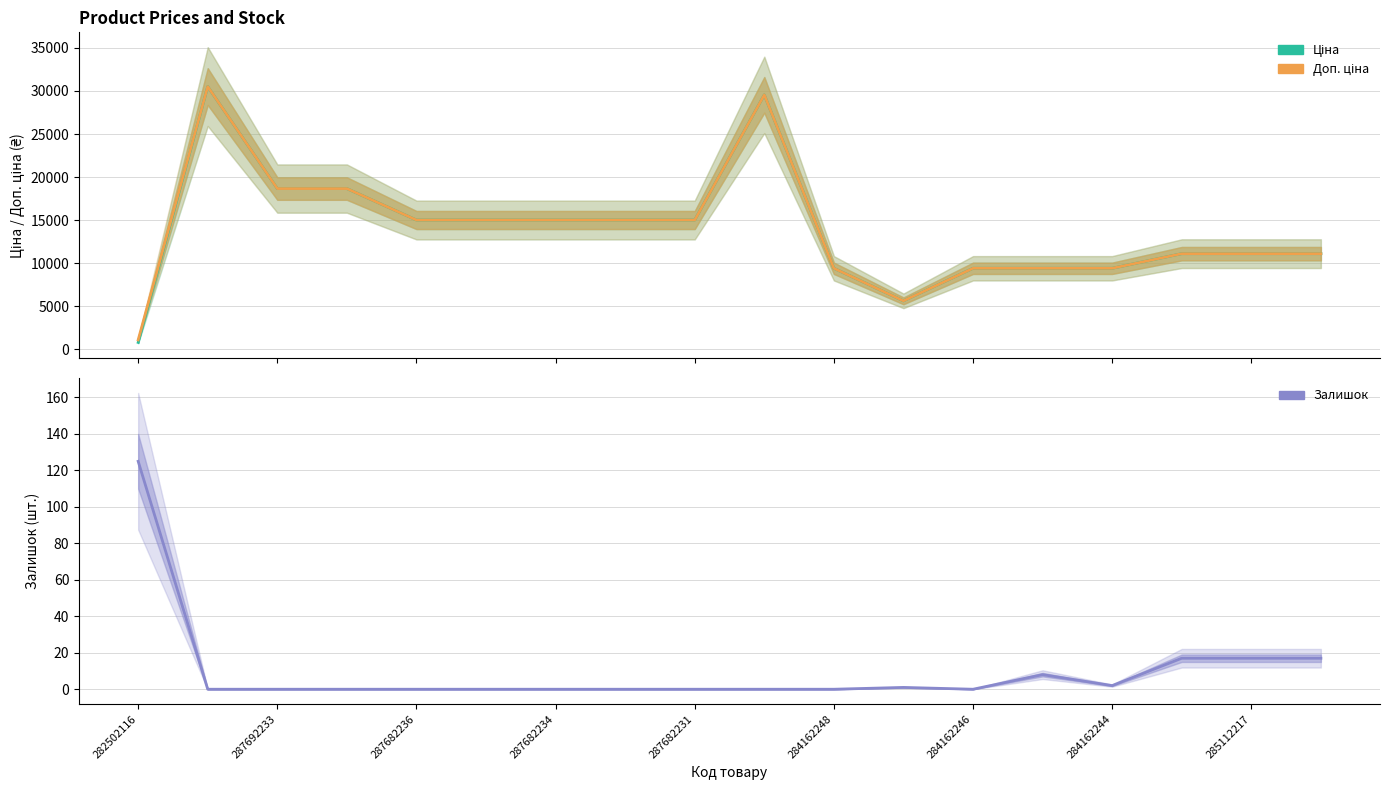

Between 284162248 and 14, which is larger?

284162248